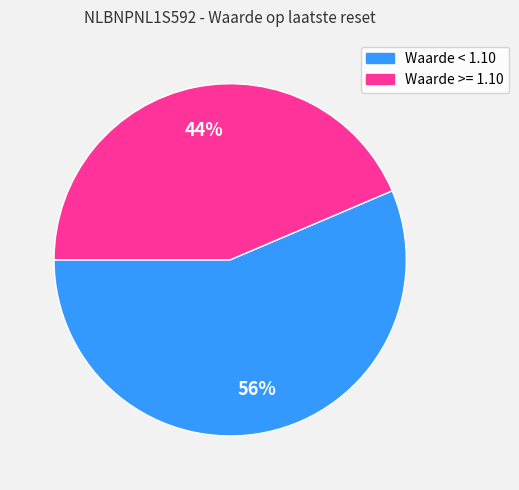

To the nearest percent, what is the average slice percentage?

50%